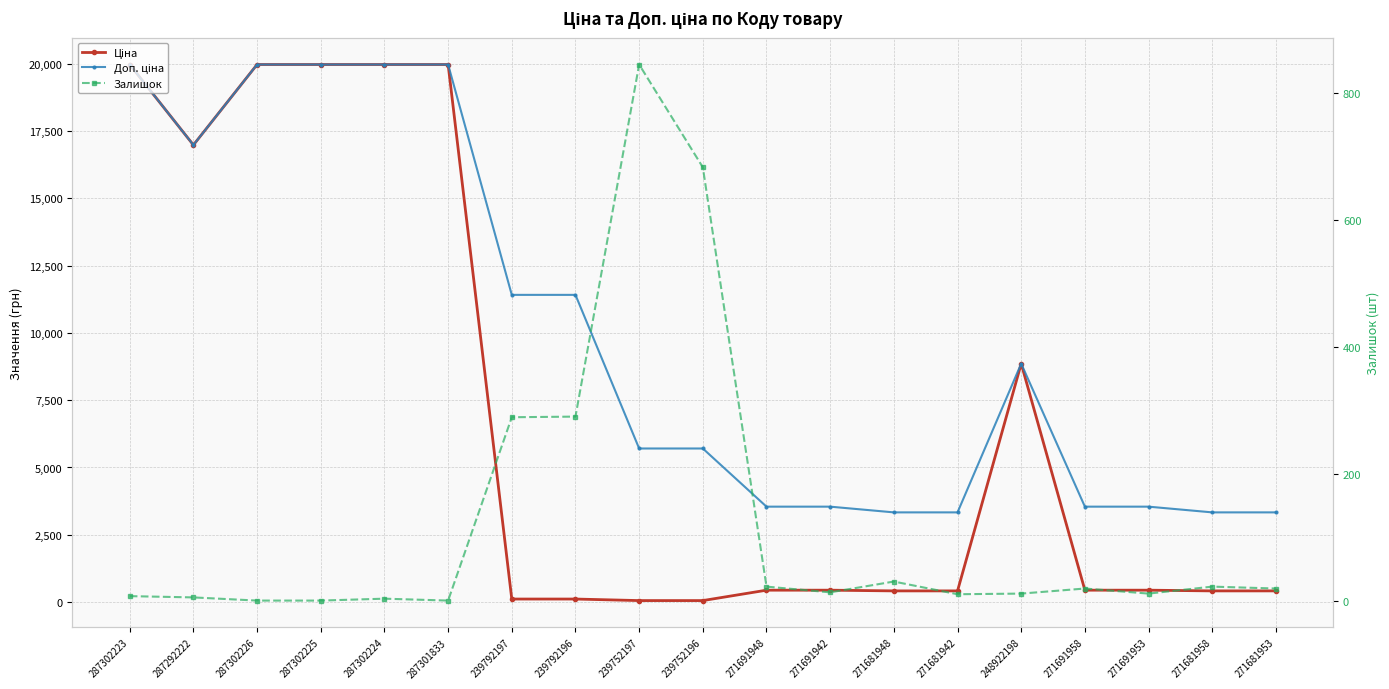

What are all the series names shown in the legend?

Ціна, Доп. ціна, Залишок